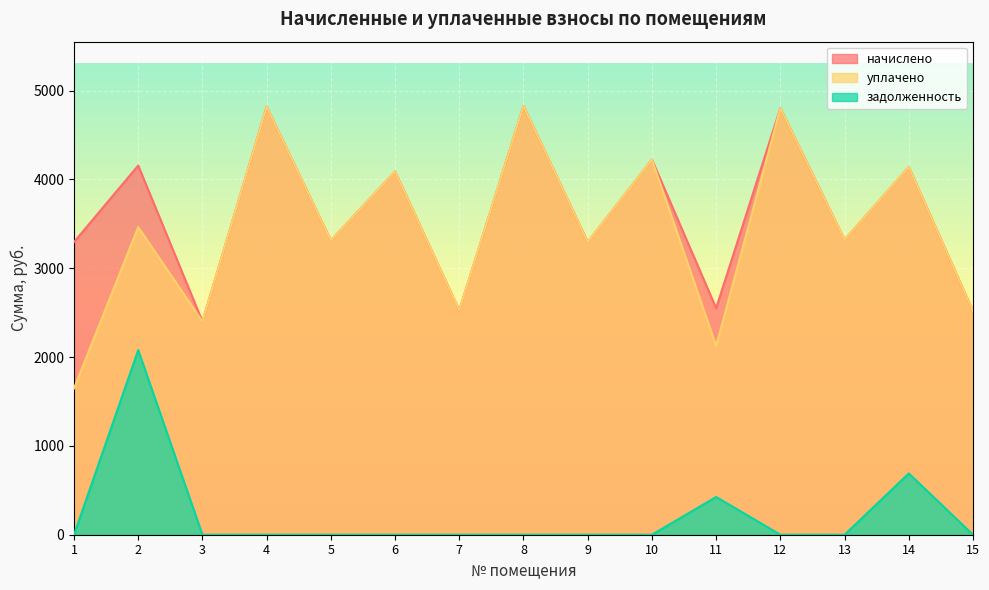

The начислено series shows 4090.3 at 6. True or false?

True